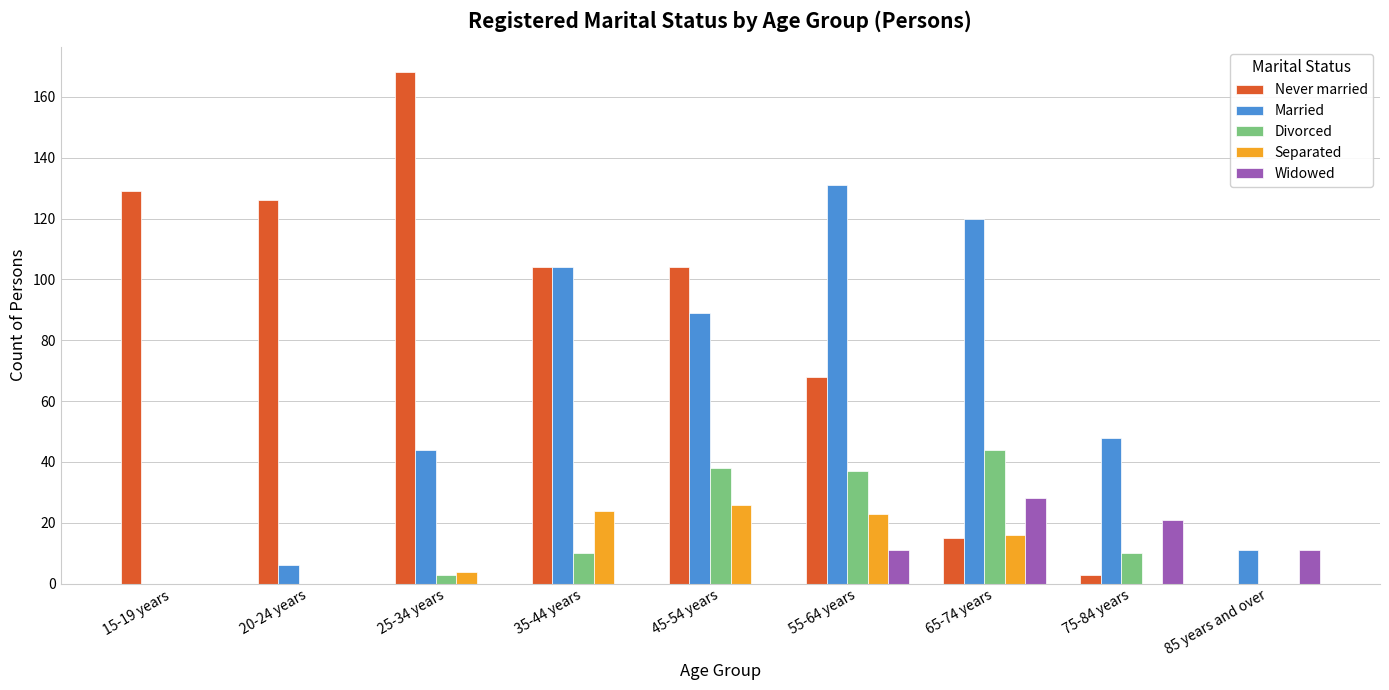

Which series has the largest total across all categories?

Never married